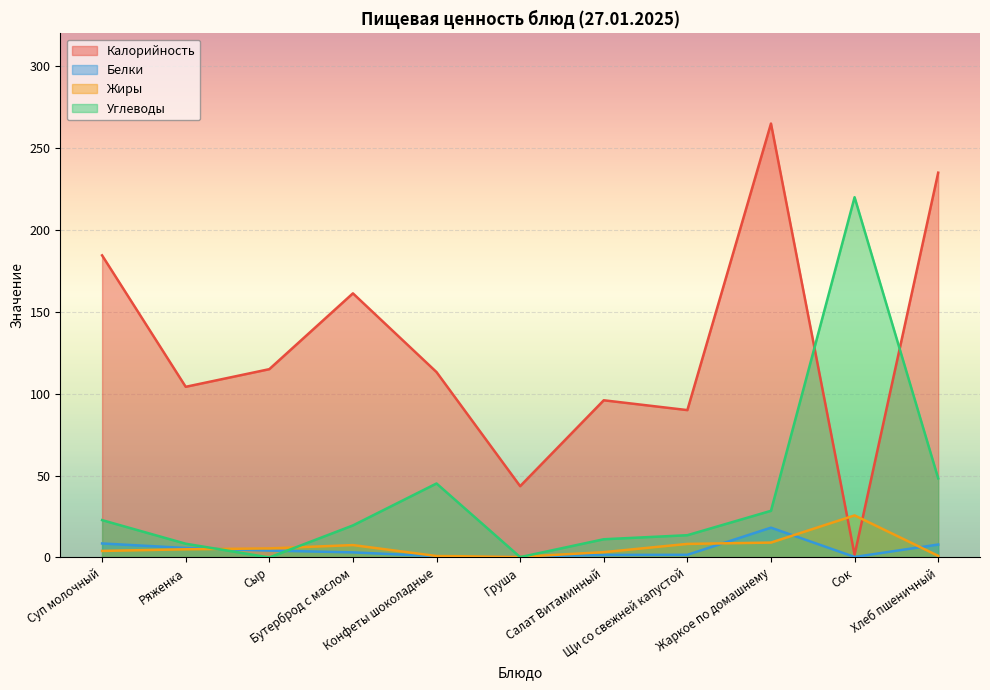

At Бутерброд с маслом, list the series in order from largest to smallest.

Калорийность, Углеводы, Жиры, Белки